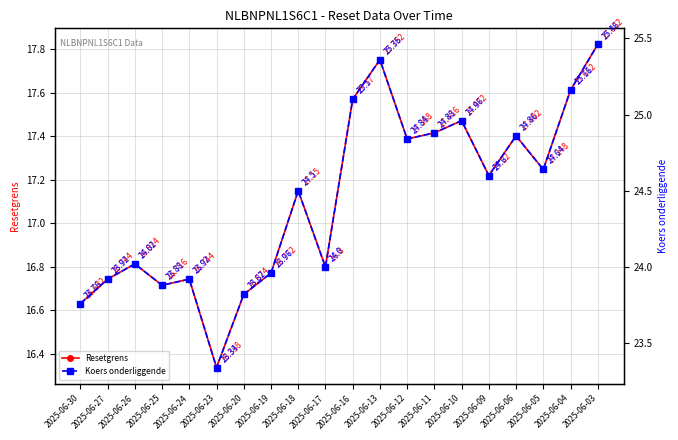

Where is the first local minimum for Koers onderliggende?

2025-06-25